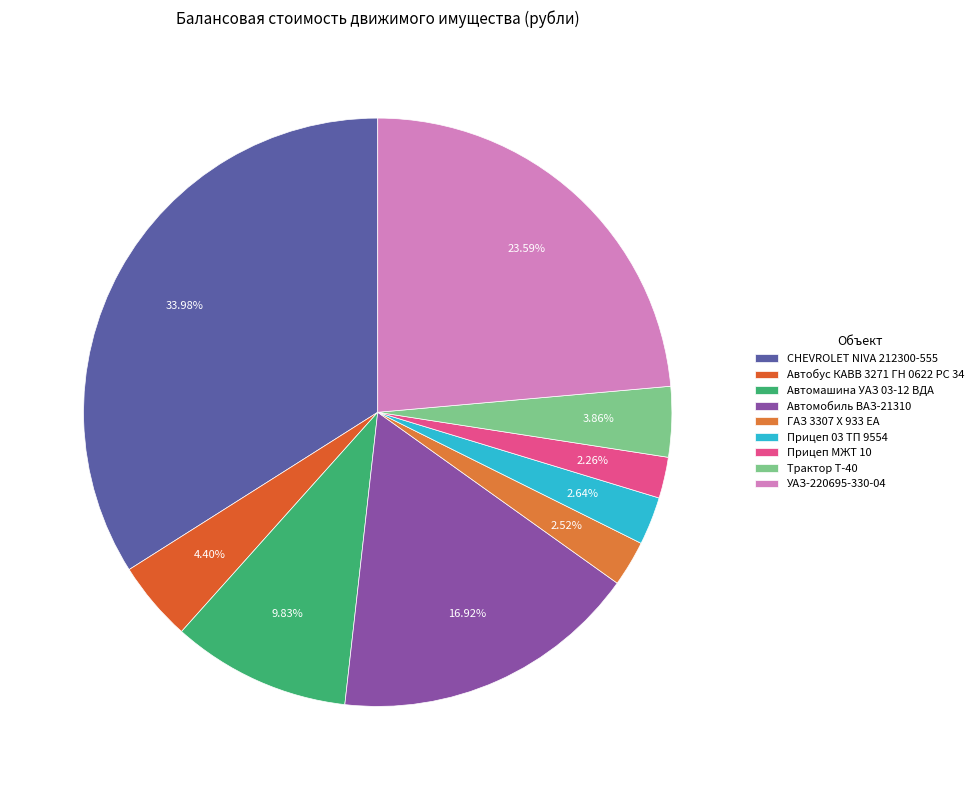

Does Прицеп 03 ТП 9554 account for over 50% of the chart?

No